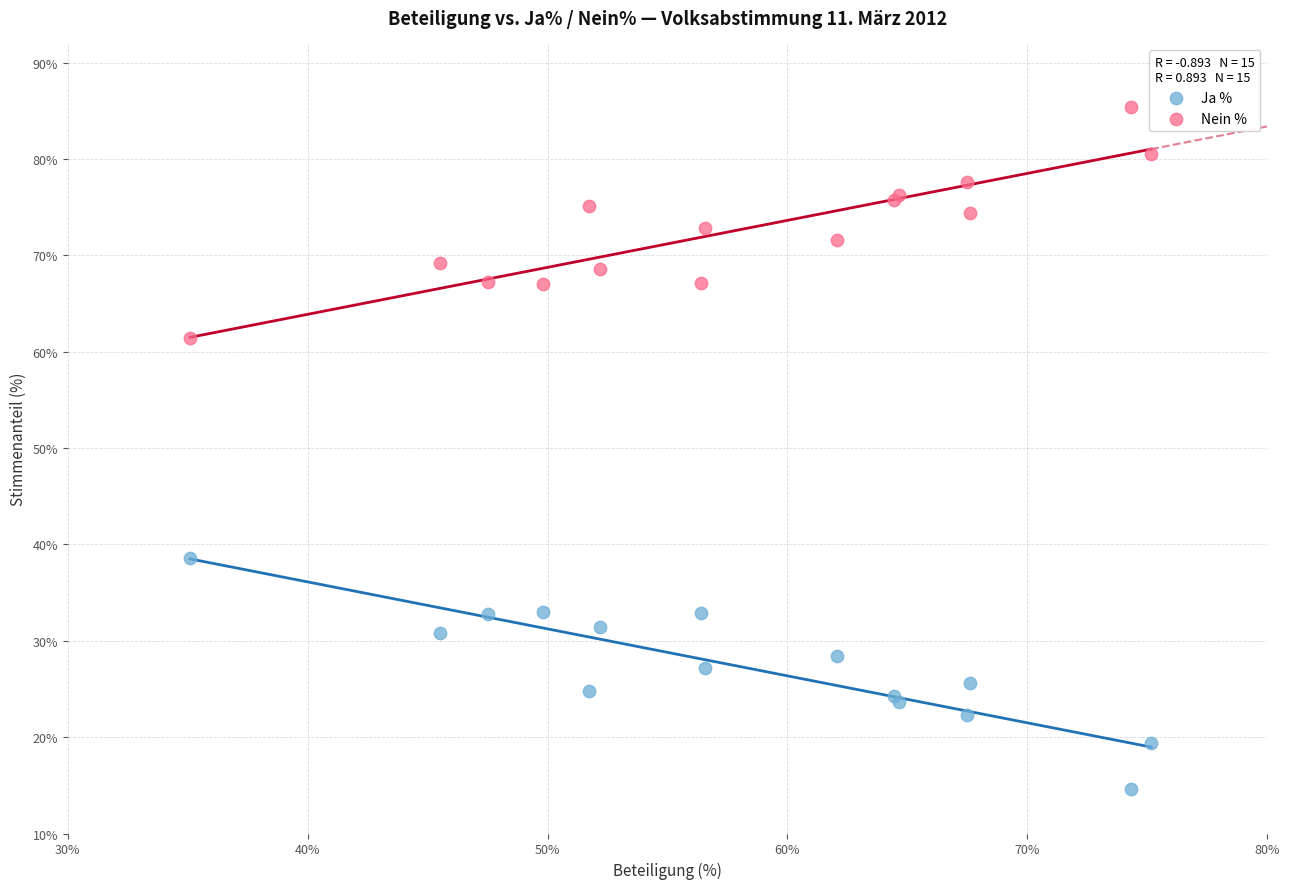

Which series reaches the minimum Y coordinate?

Ja %